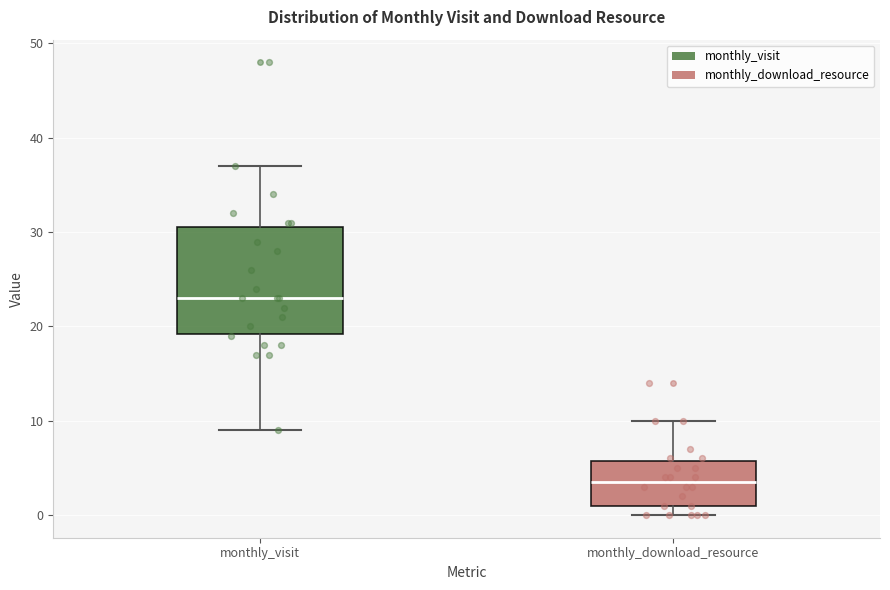

Reading left to right, read every box against the y-axis: the position of its median line, the range the box covers, and the ends of its whiskers. The values are not printed on the chart, so give them approximately, as read against the axis.

monthly_visit: median 23, box 19 to 31, whiskers 9 to 37
monthly_download_resource: median 4, box 1 to 6, whiskers 0 to 10